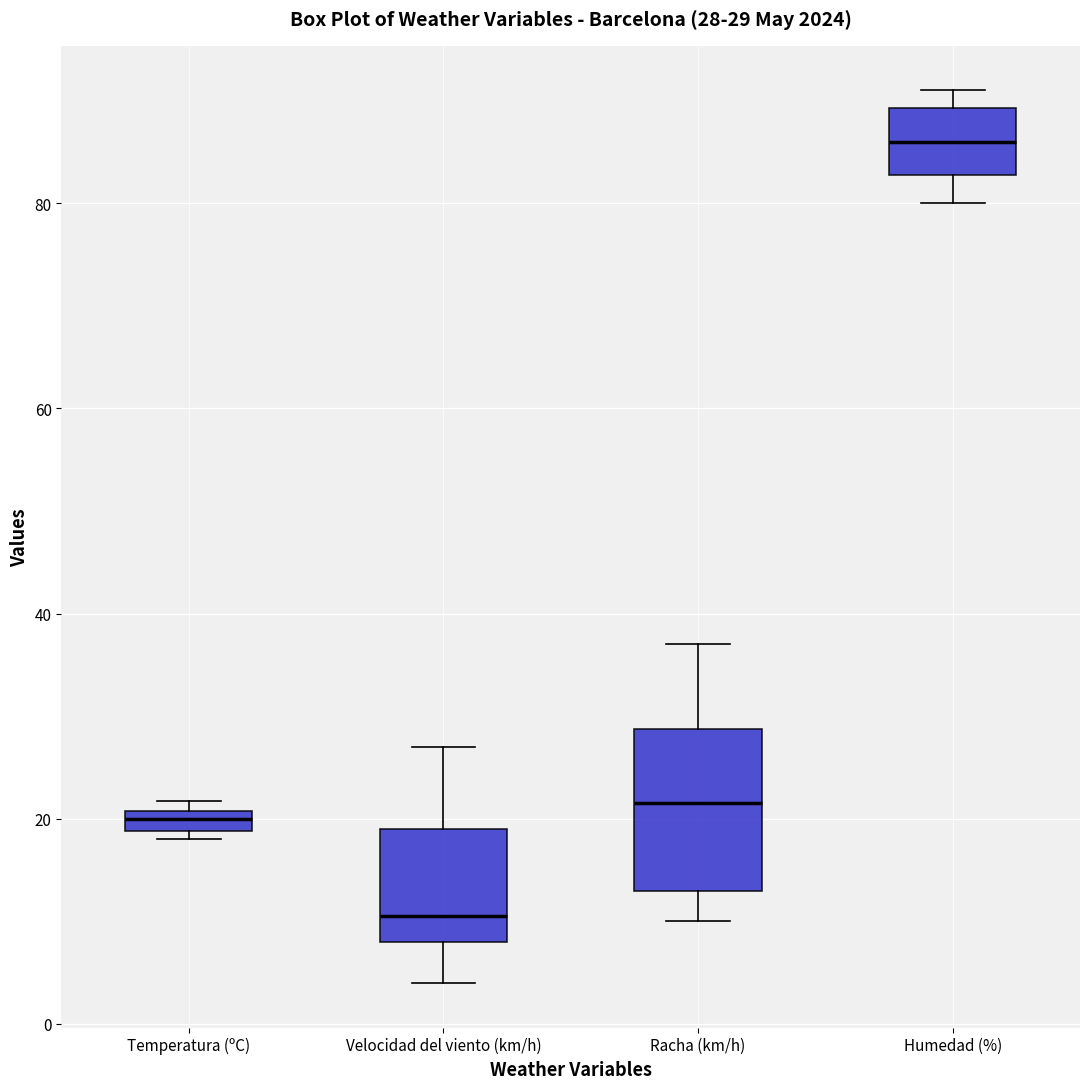

Comparing the boxes themselves (not the whiskers), which one is the tallest?

Racha (km/h)